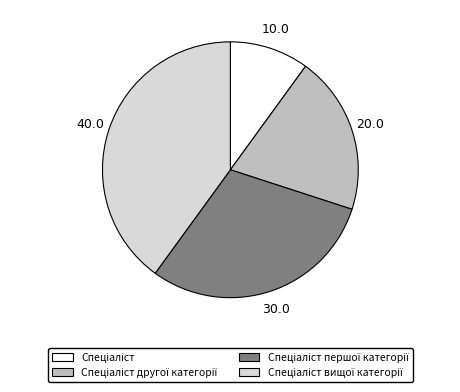

Is there a majority slice in this chart?

No